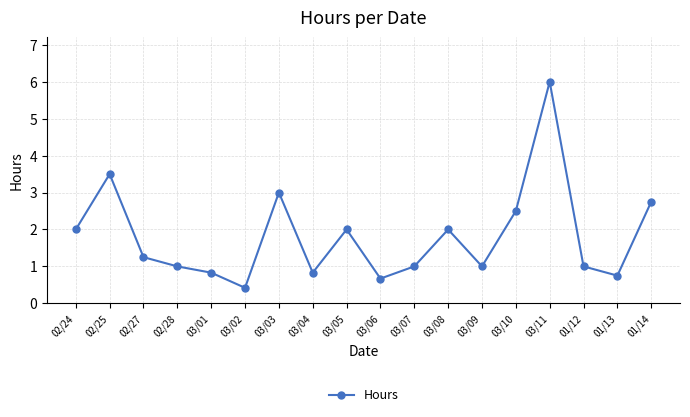

What is the minimum value shown in the chart?

0.4